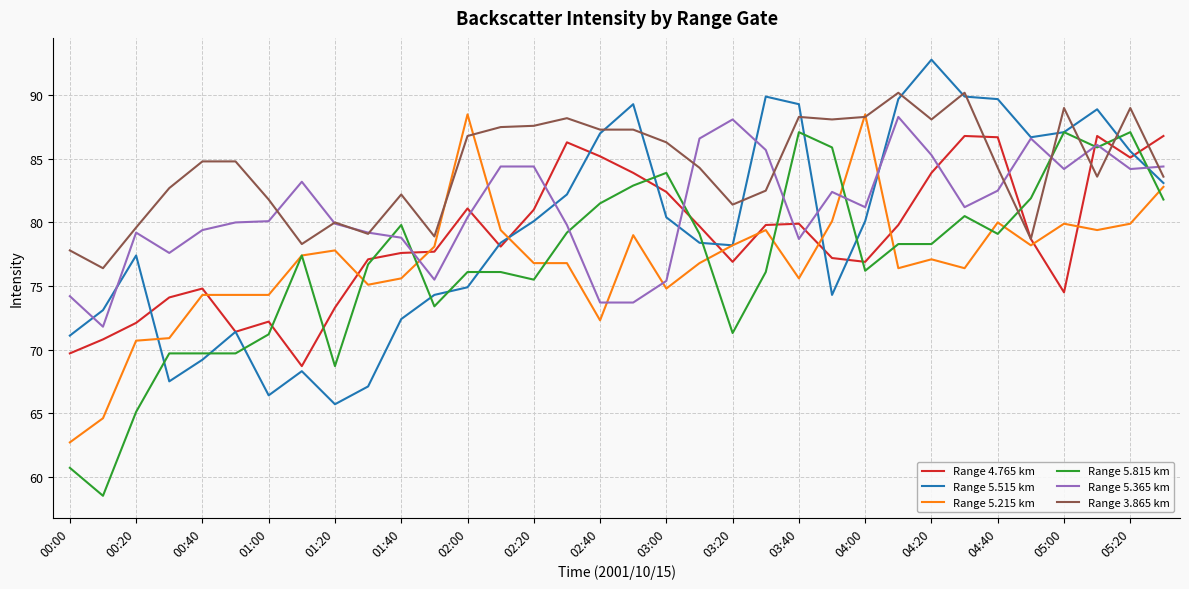

Which series has the largest range (max minus min)?

Range 5.815 km